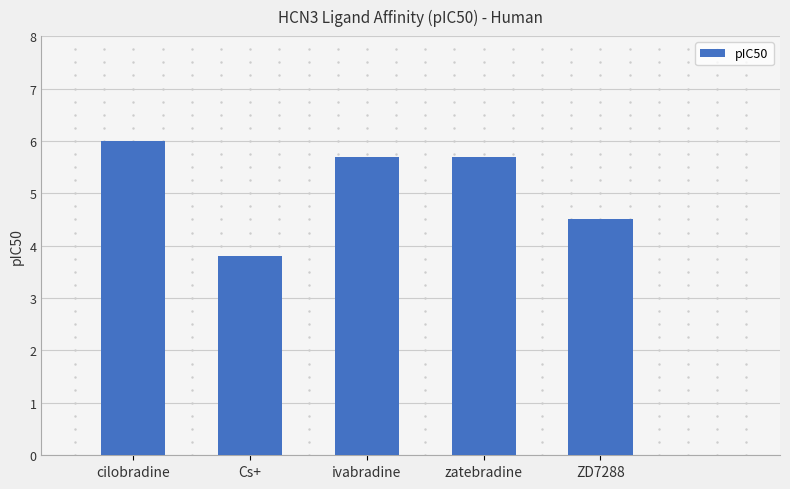

At which label does the data first exceed 5?

cilobradine